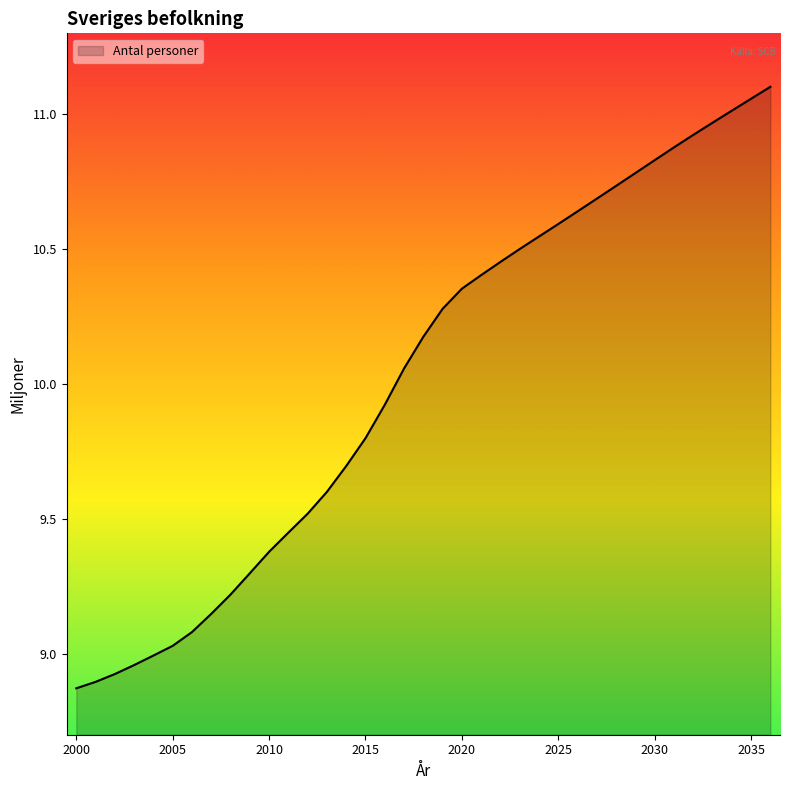

What is the difference between the maximum and minimum values?

2.2